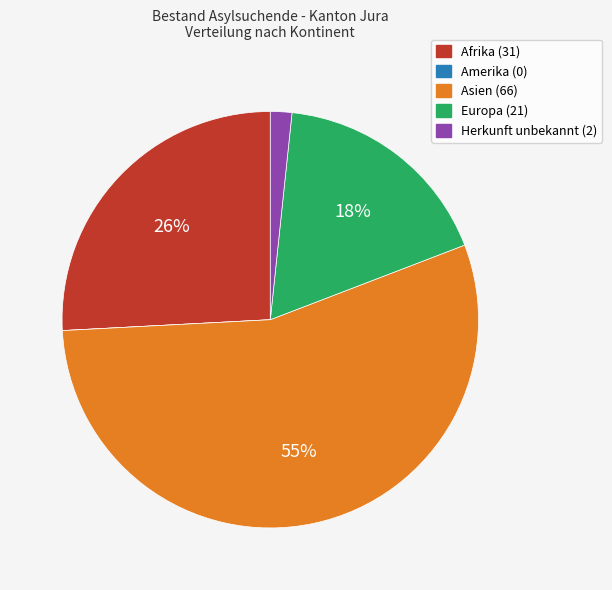

Which slice represents more than half of the pie?

Asien